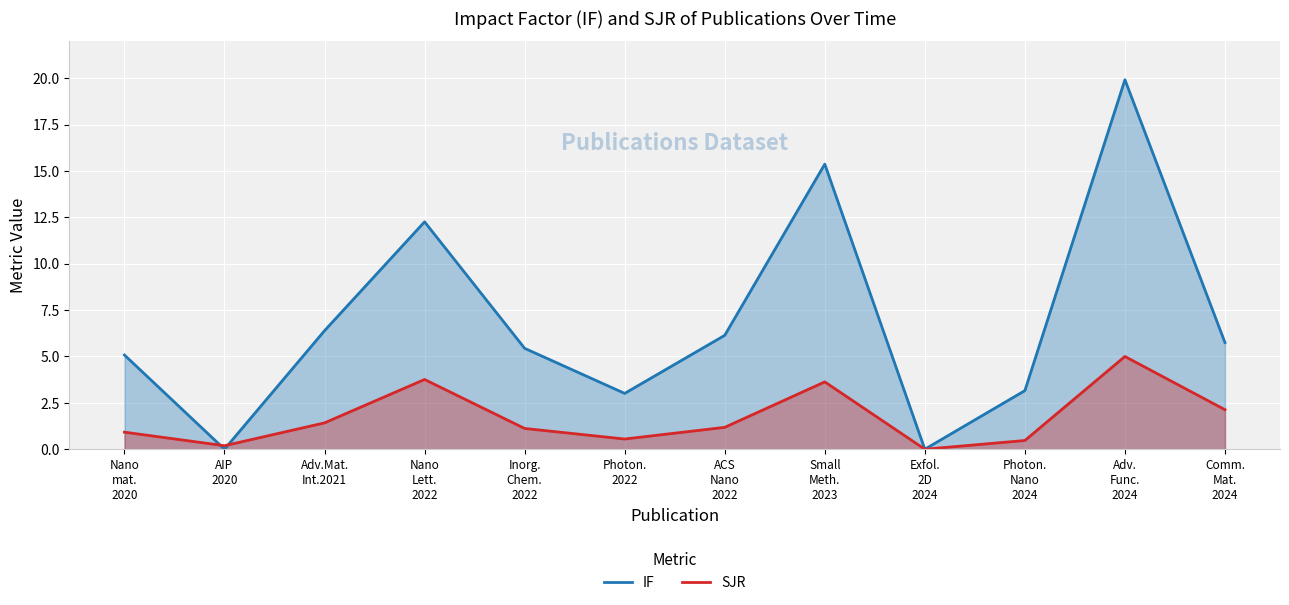

What are all the series names shown in the legend?

IF, SJR